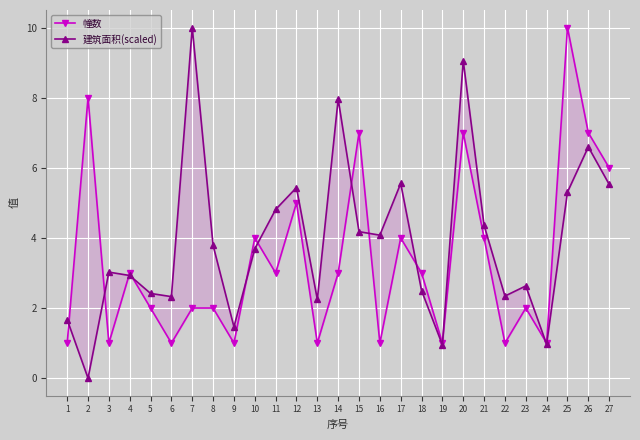

In 建筑面积(scaled), how many points are lower than both neighbors (excluding endpoints)?

8